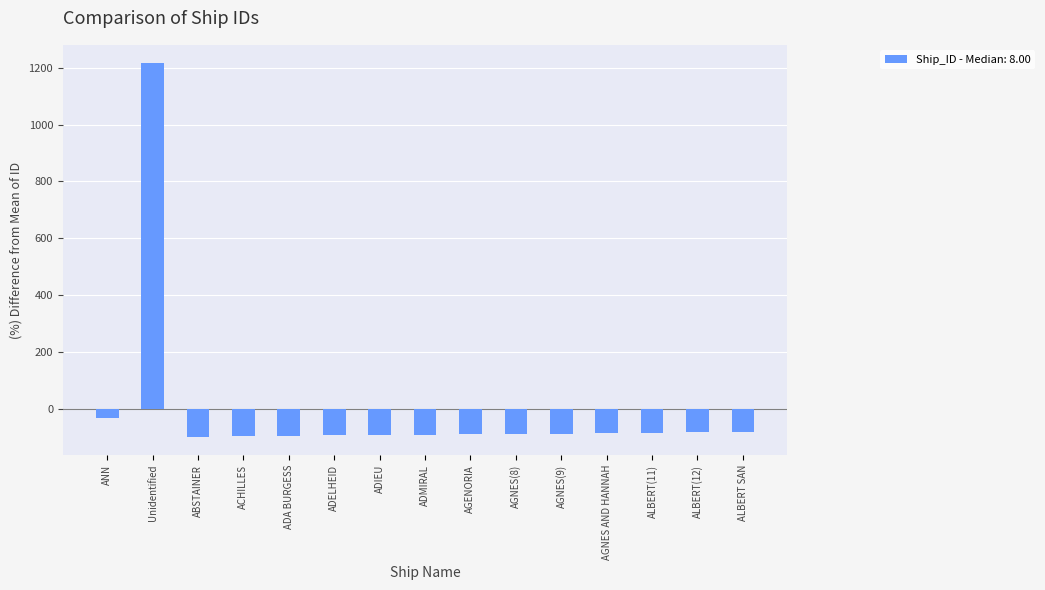

What is the value of the 3rd bar from the left?

-98.7